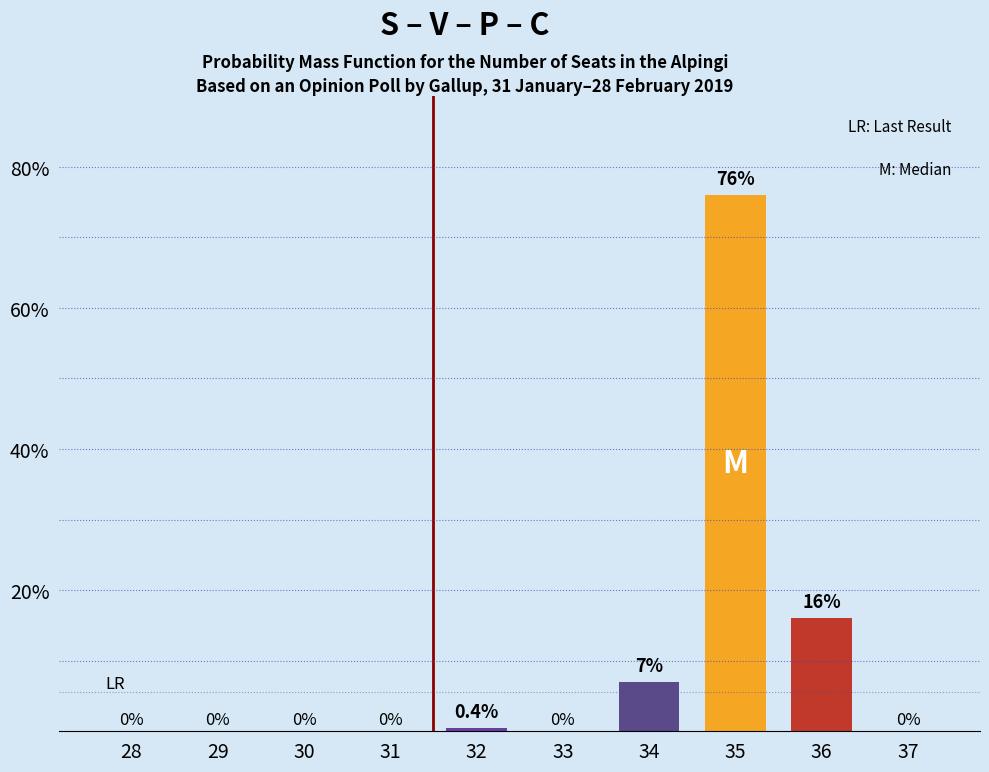

Are the bars horizontal?

No